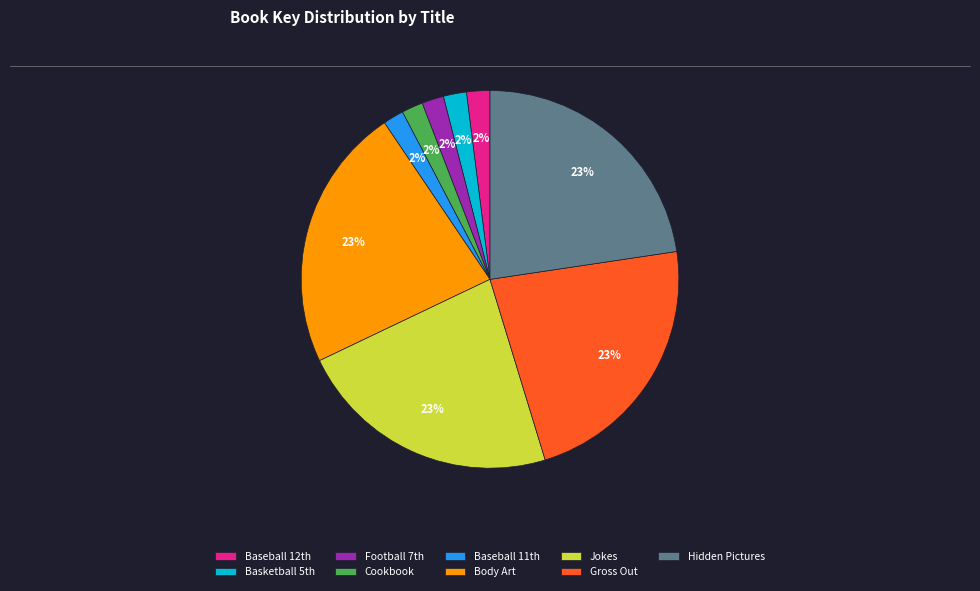

Count the number of slices in the pie.

9